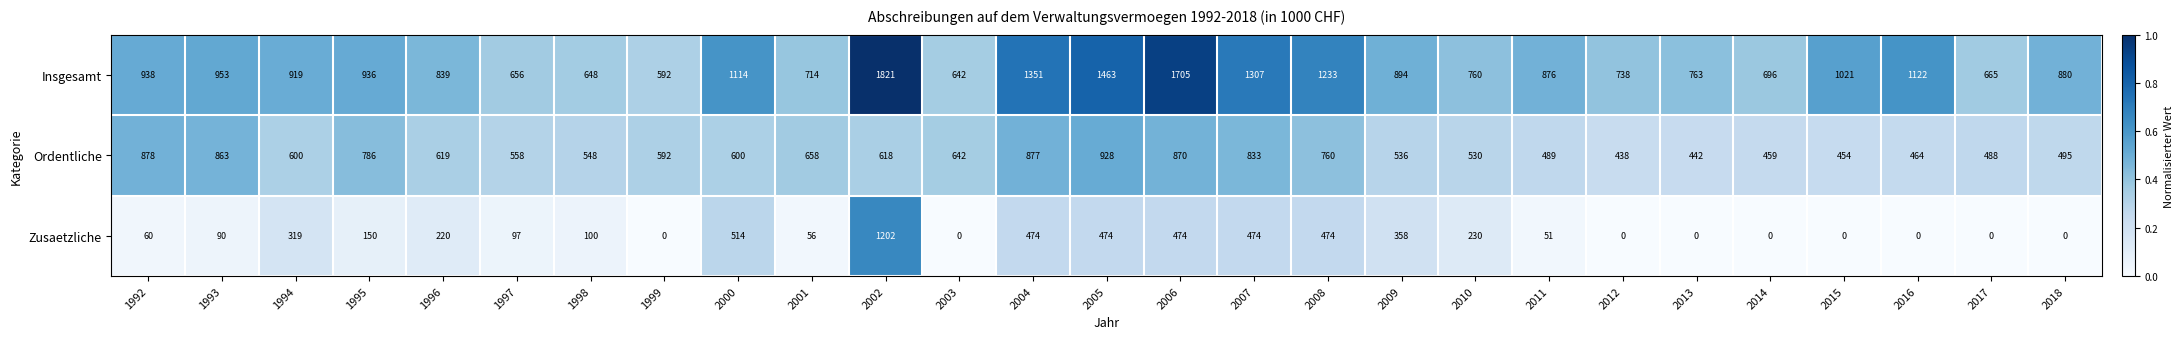

What is the minimum value for Ordentliche?

438